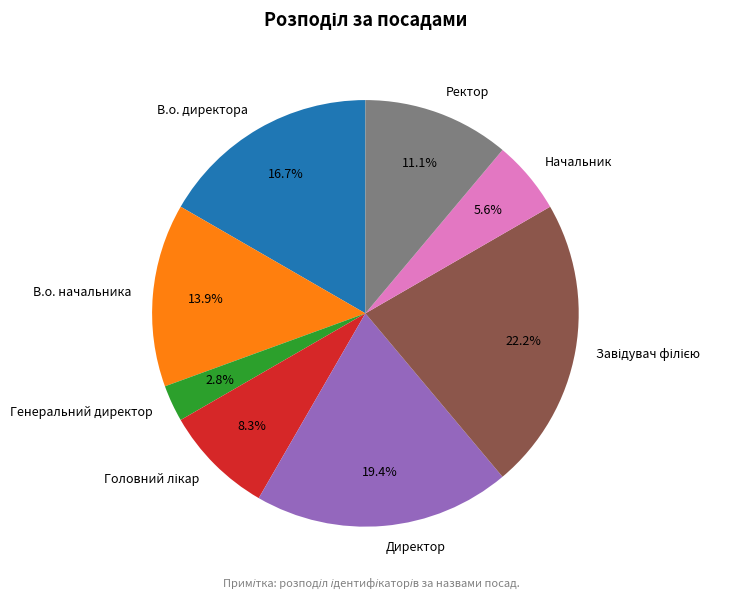

How many segments does this pie chart have?

8